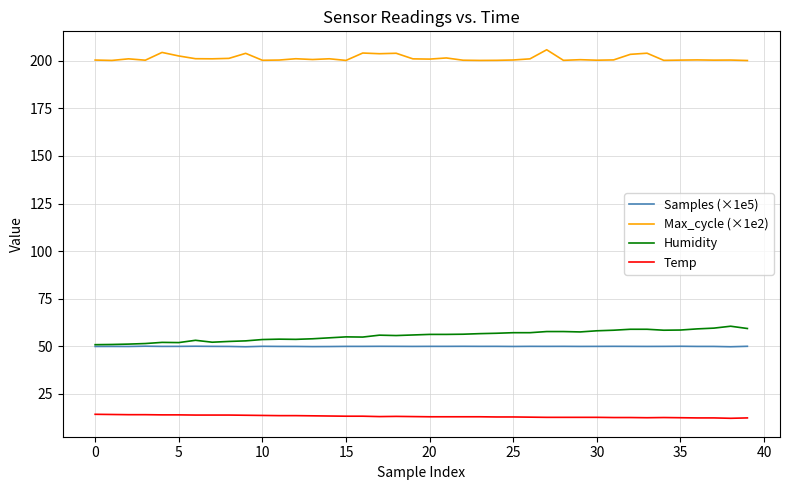

Which series has the largest total across all categories?

Max_cycle (×1e2)